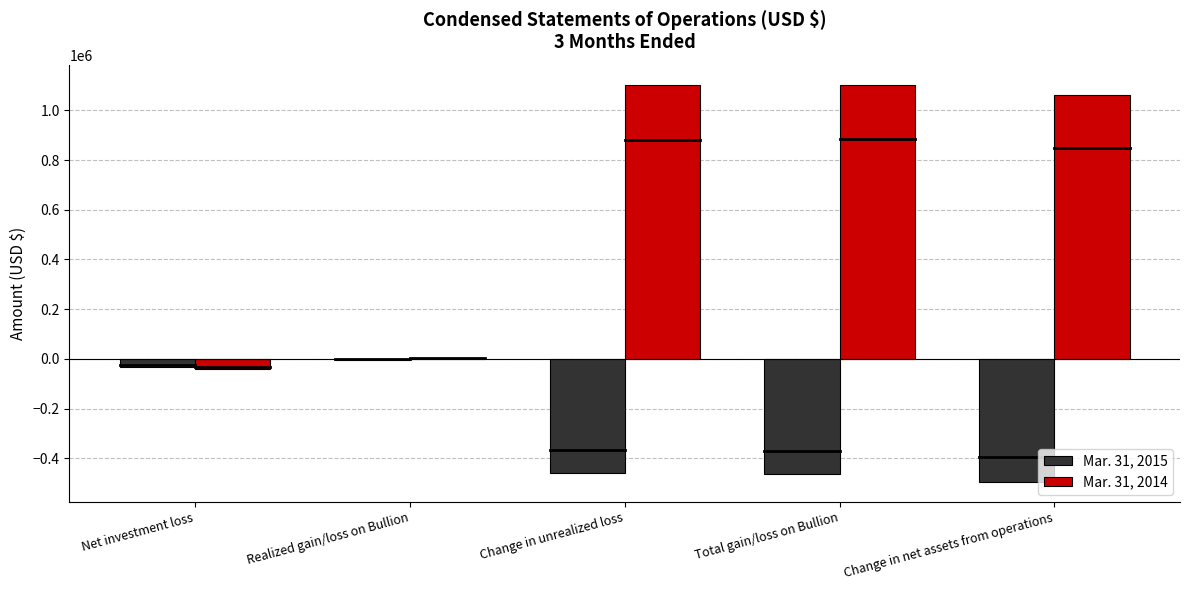

What is the total value across all series at Change in net assets from operations?

567000